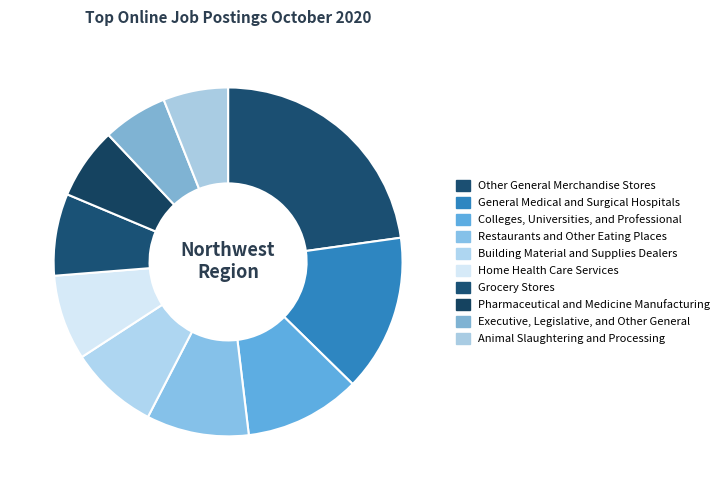

To the nearest percent, what is the combined percentage of Building Material and Supplies Dealers and General Medical and Surgical Hospitals?

23%